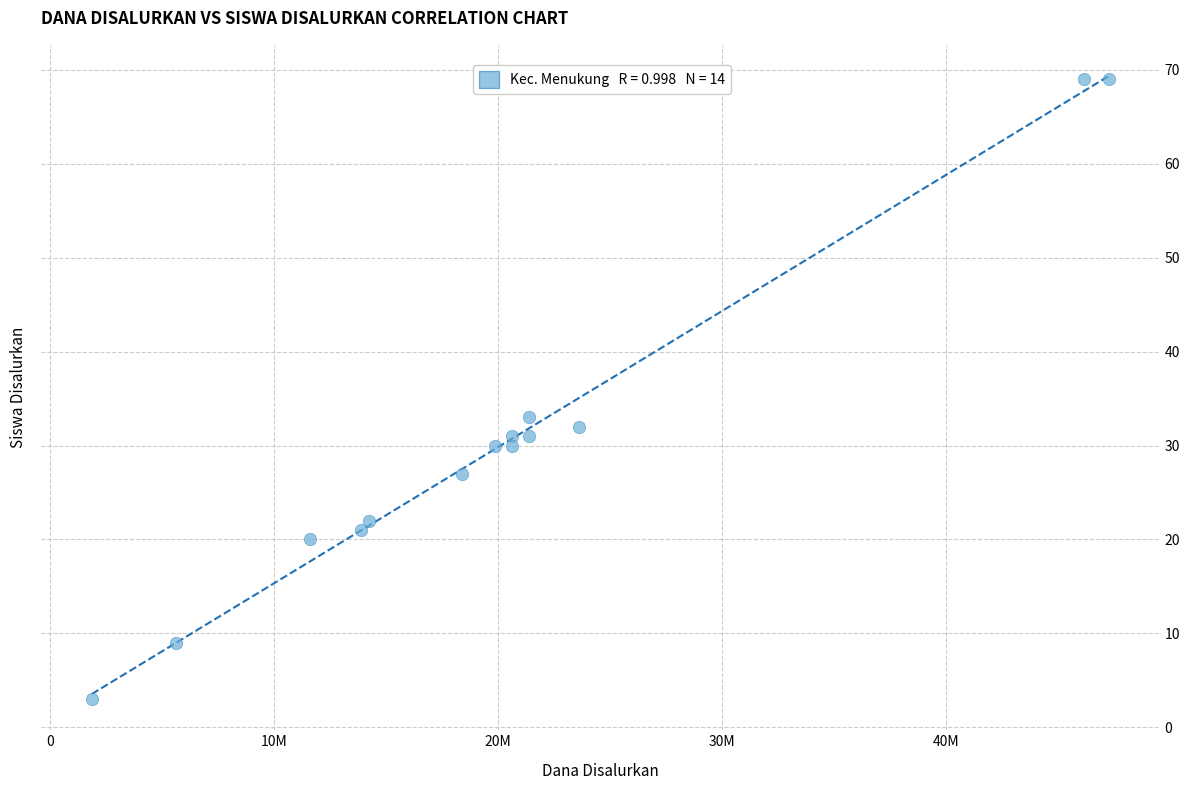

What Y value in the scatter plot is closest to 36?

33